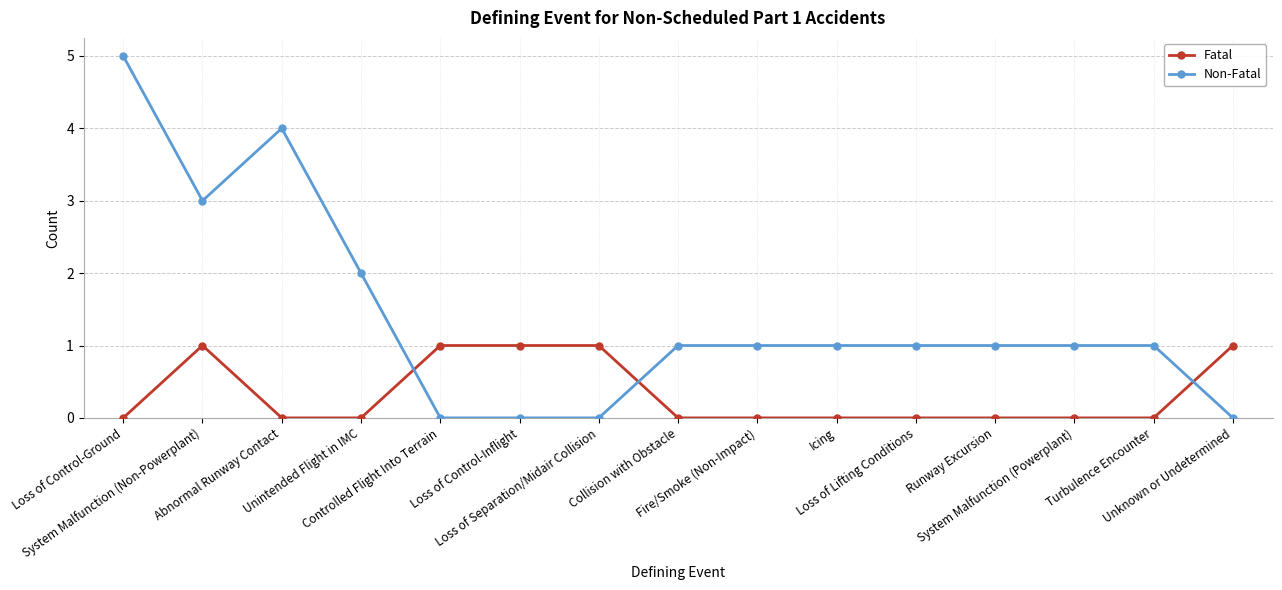

Reading right to left, what are all the values shown in this chart?

Fatal: Unknown or Undetermined=1	Turbulence Encounter=0	System Malfunction (Powerplant)=0	Runway Excursion=0	Loss of Lifting Conditions=0	Icing=0	Fire/Smoke (Non-Impact)=0	Collision with Obstacle=0	Loss of Separation/Midair Collision=1	Loss of Control-Inflight=1	Controlled Flight Into Terrain=1	Unintended Flight in IMC=0	Abnormal Runway Contact=0	System Malfunction (Non-Powerplant)=1	Loss of Control-Ground=0
Non-Fatal: Unknown or Undetermined=0	Turbulence Encounter=1	System Malfunction (Powerplant)=1	Runway Excursion=1	Loss of Lifting Conditions=1	Icing=1	Fire/Smoke (Non-Impact)=1	Collision with Obstacle=1	Loss of Separation/Midair Collision=0	Loss of Control-Inflight=0	Controlled Flight Into Terrain=0	Unintended Flight in IMC=2	Abnormal Runway Contact=4	System Malfunction (Non-Powerplant)=3	Loss of Control-Ground=5